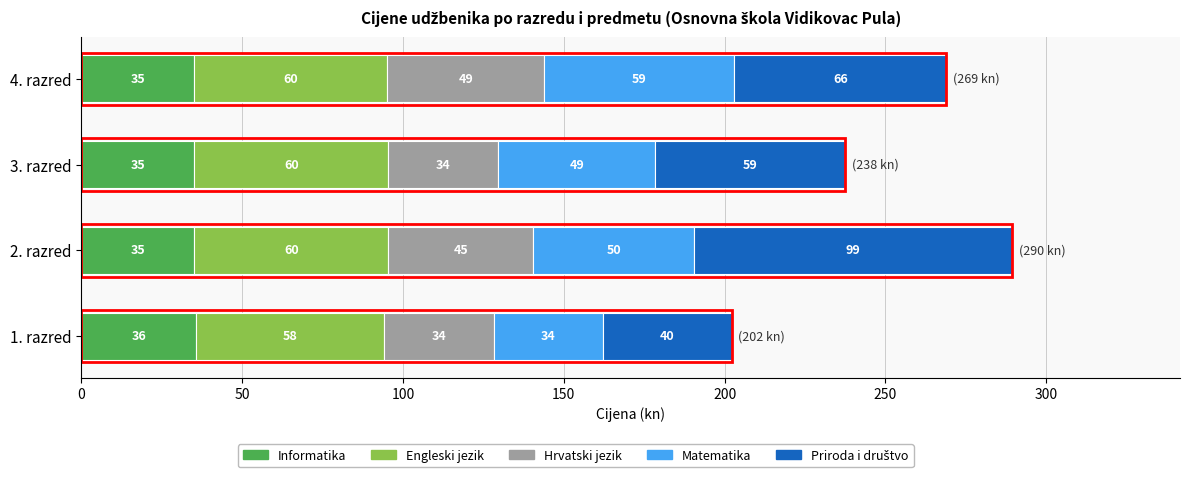

The Informatika series shows 45.6 at 2. razred. True or false?

False